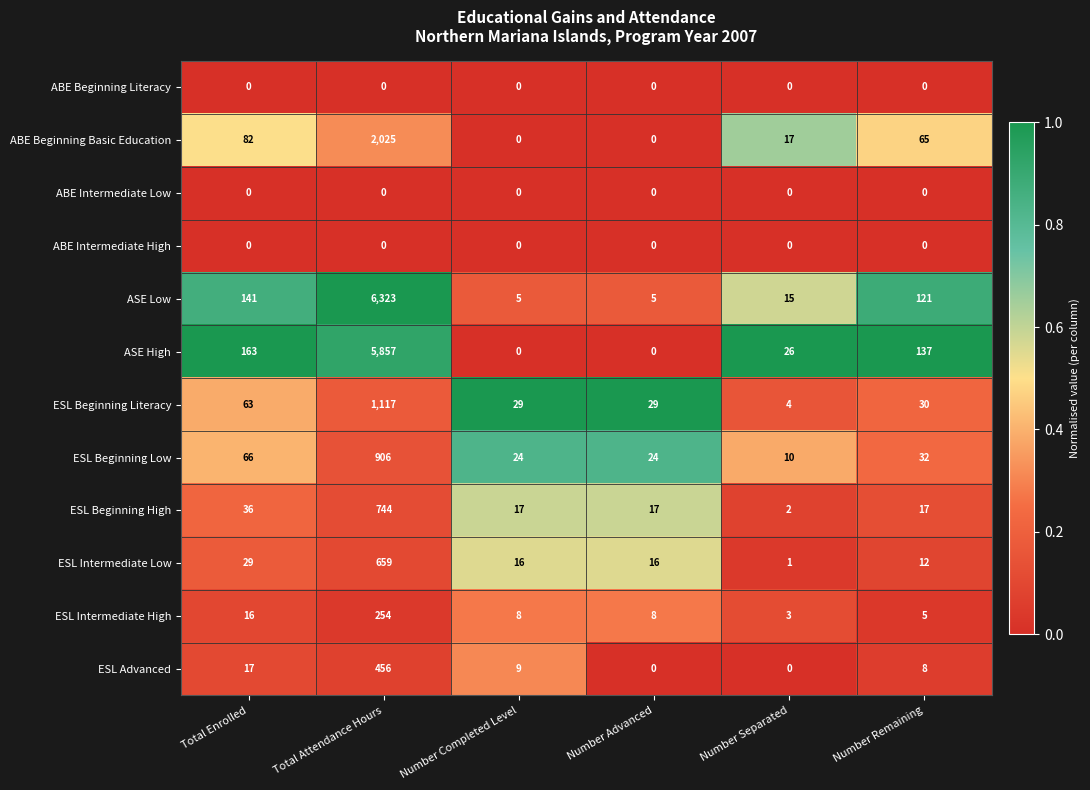

What is the total value across all series at Number Separated?

78